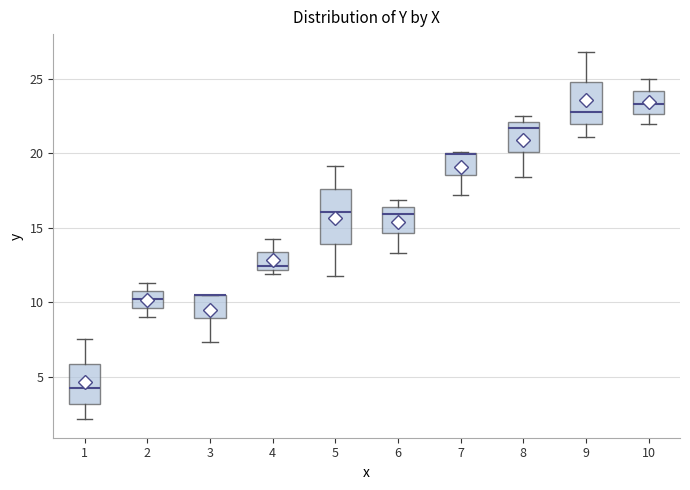

Reading left to right, read every box against the y-axis: the position of its median line, the range the box covers, and the ends of its whiskers. The values are not printed on the chart, so give them approximately, as read against the axis.

1: median 4.0, box 3.0 to 6.0, whiskers 2.0 to 7.5
2: median 10.0, box 9.5 to 11.0, whiskers 9.0 to 11.5
3: median 10.5 (drawn on the box's upper edge), box 9.0 to 10.5, whiskers 7.5 to 10.5
4: median 12.5, box 12.0 to 13.5, whiskers 12.0 (just below the box's lower edge) to 14.5
5: median 16.0, box 14.0 to 17.5, whiskers 11.5 to 19.0
6: median 16.0, box 14.5 to 16.5, whiskers 13.5 to 17.0
7: median 20.0 (drawn on the box's upper edge), box 18.5 to 20.0, whiskers 17.0 to 20.0
8: median 21.5, box 20.0 to 22.0, whiskers 18.5 to 22.5
9: median 23.0, box 22.0 to 25.0, whiskers 21.0 to 27.0
10: median 23.5, box 22.5 to 24.0, whiskers 22.0 to 25.0